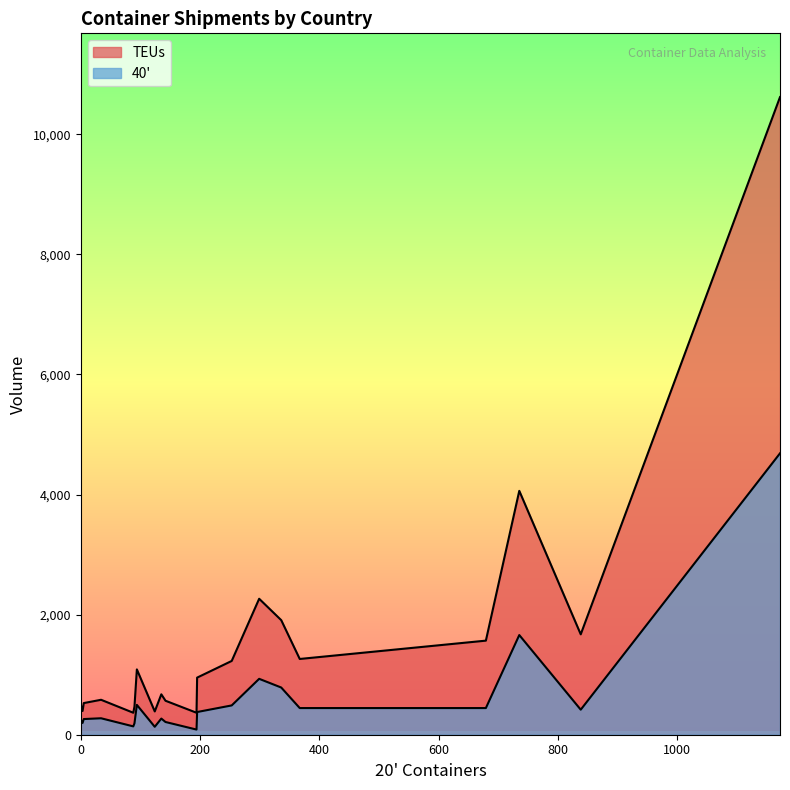

What are all the series names shown in the legend?

TEUs, 40'